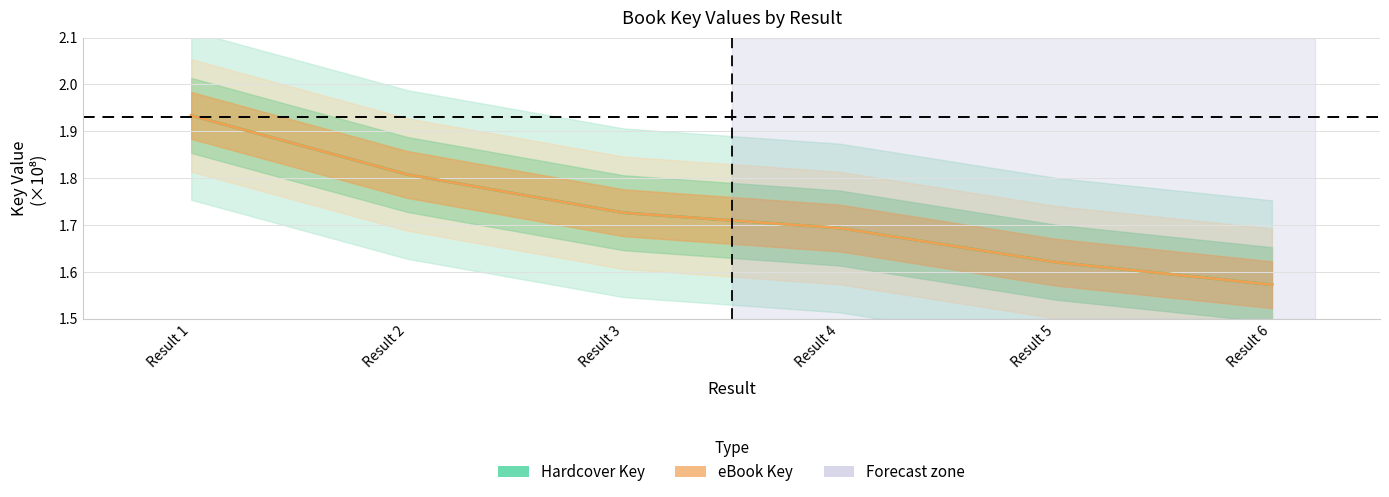

What is the average value of the eBook Key series?

1.7